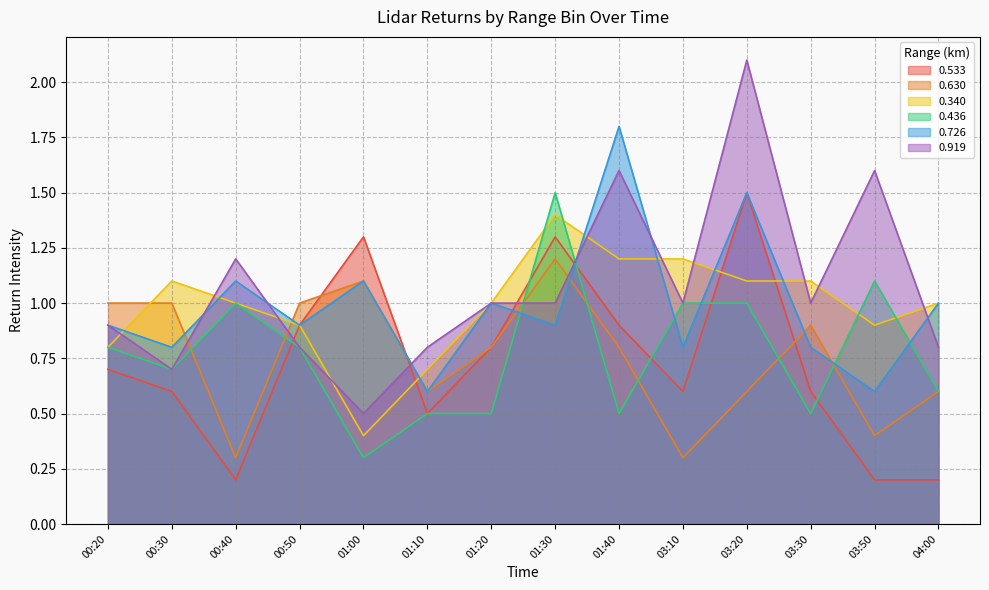

True or false: 0.630 and 0.533 intersect in this chart.

True